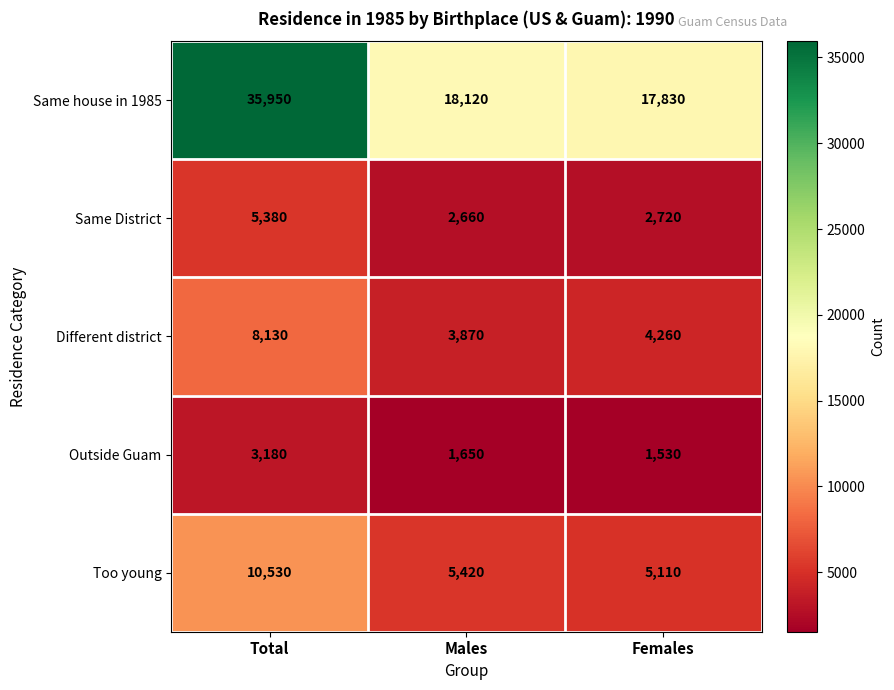

At which category does the chart reach its minimum across all series?

Females